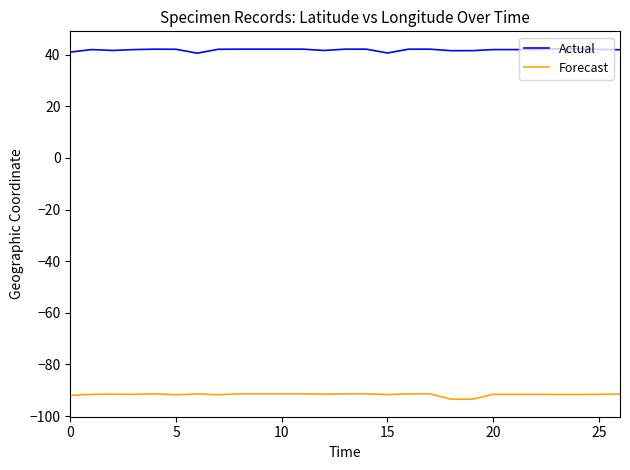

Rank the series by their maximum value, from lowest to highest.

Forecast, Actual